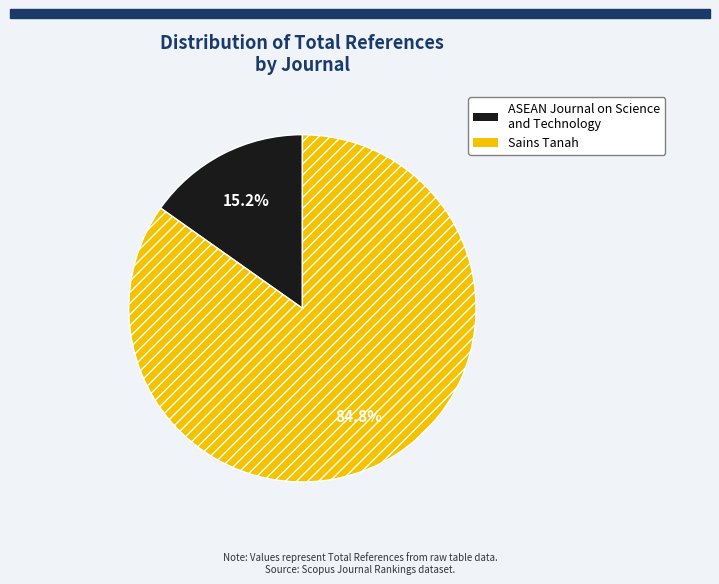

What percentage is NOT represented by Sains Tanah?

15.2%